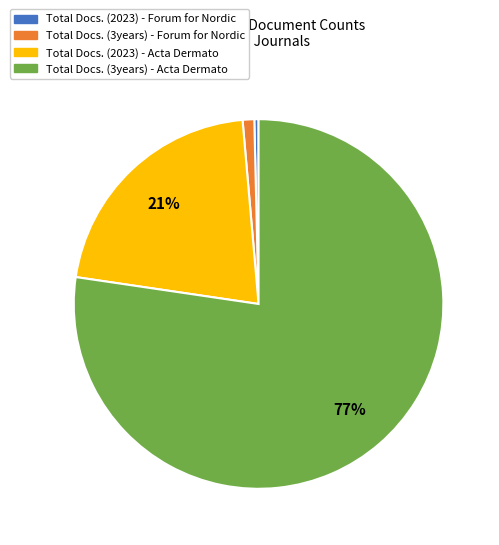

To the nearest percent, what is the average slice percentage?

25%